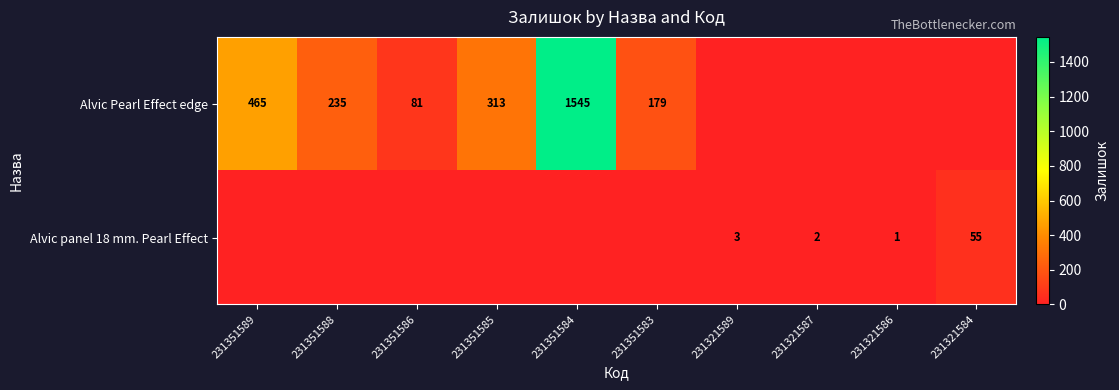

What is the sum of the Alvic panel 18 mm. Pearl Effect values at 231321586 and 231321587?

3